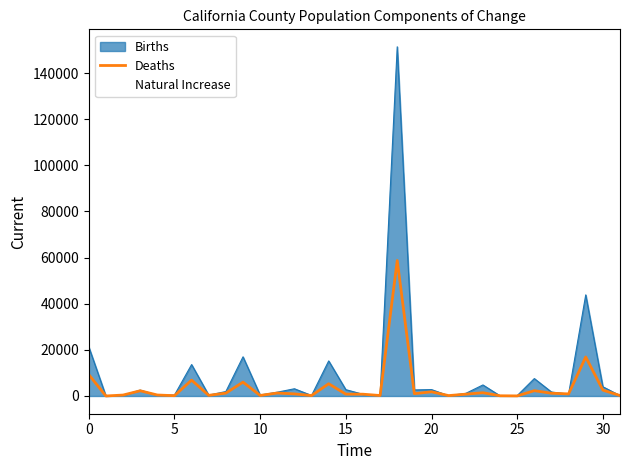

How many points are higher than both their immediate neighbors (excluding endpoints)?

10